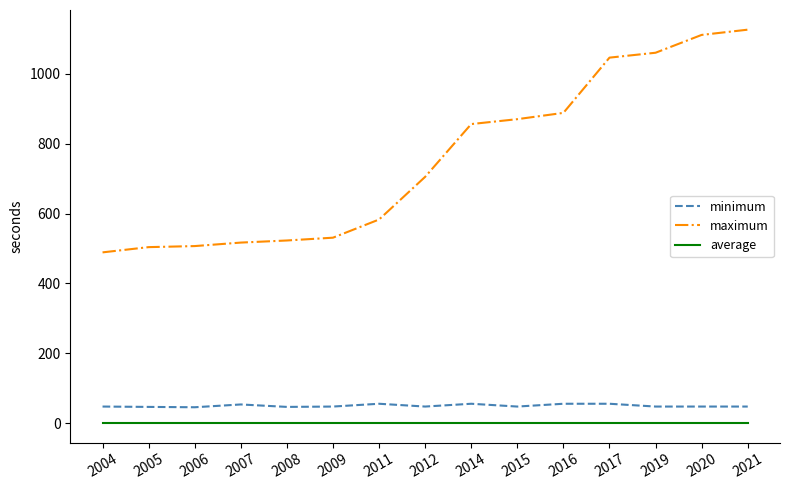

Which series has the largest total across all categories?

maximum